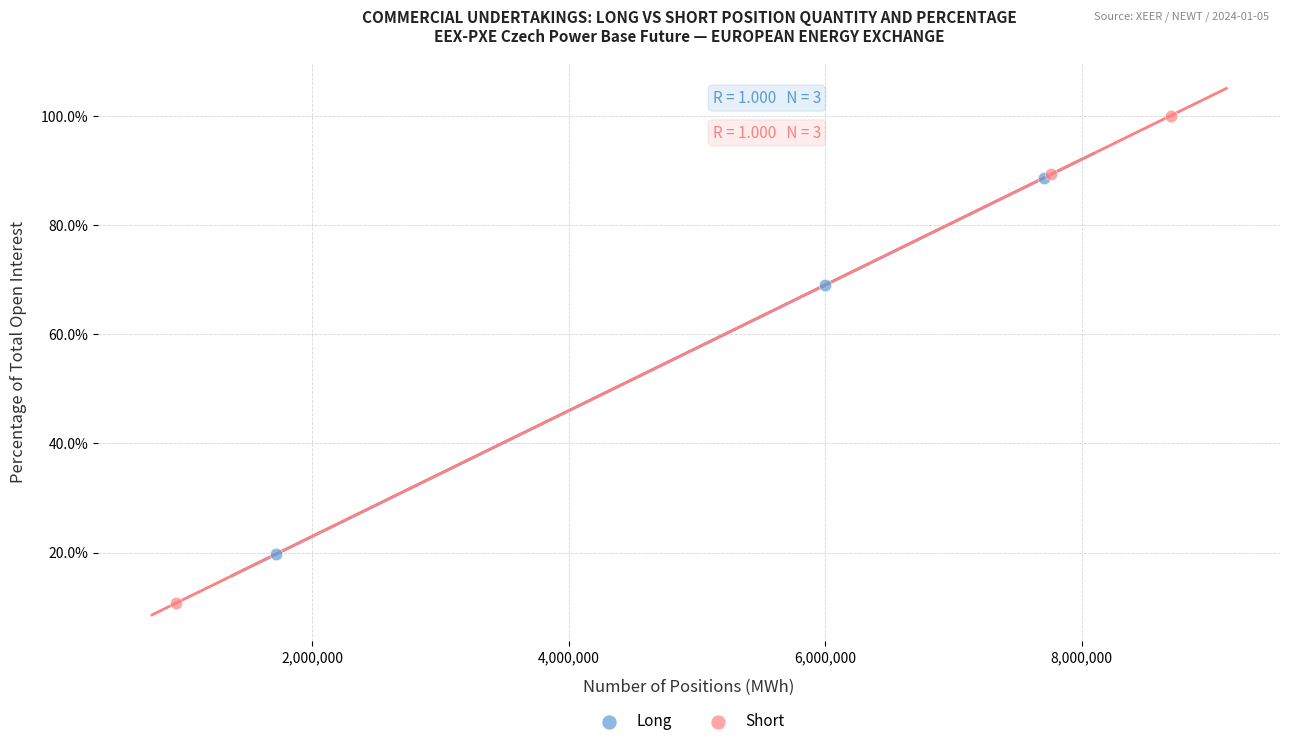

What are all the series names shown in the legend?

Long, Short